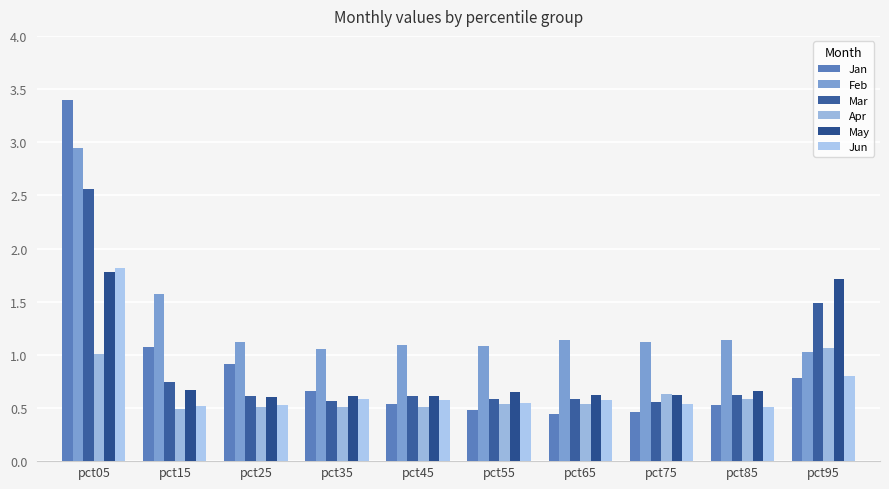

At which category is the sum across all series the highest?

pct05